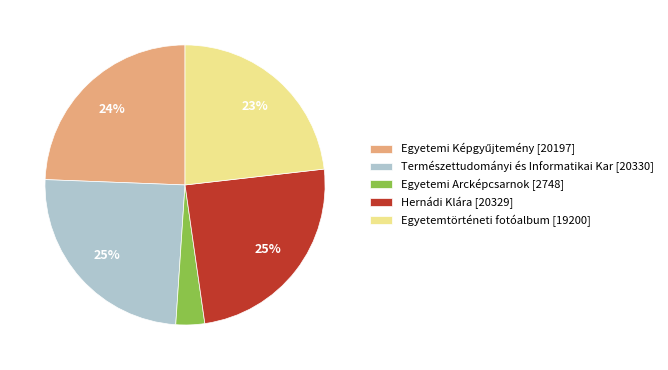

How many segments does this pie chart have?

5